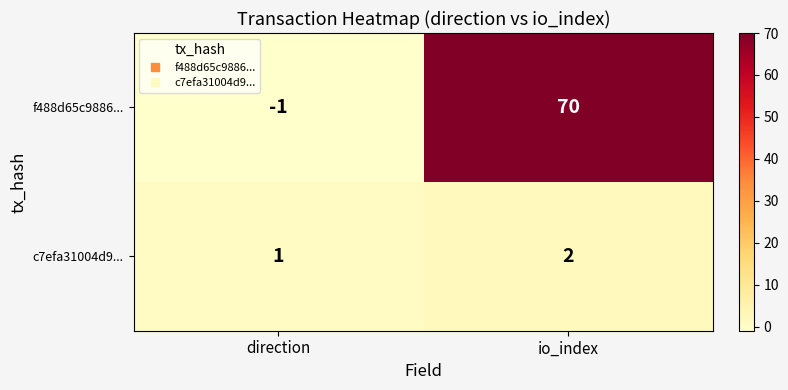

At which category does the chart reach its minimum across all series?

direction